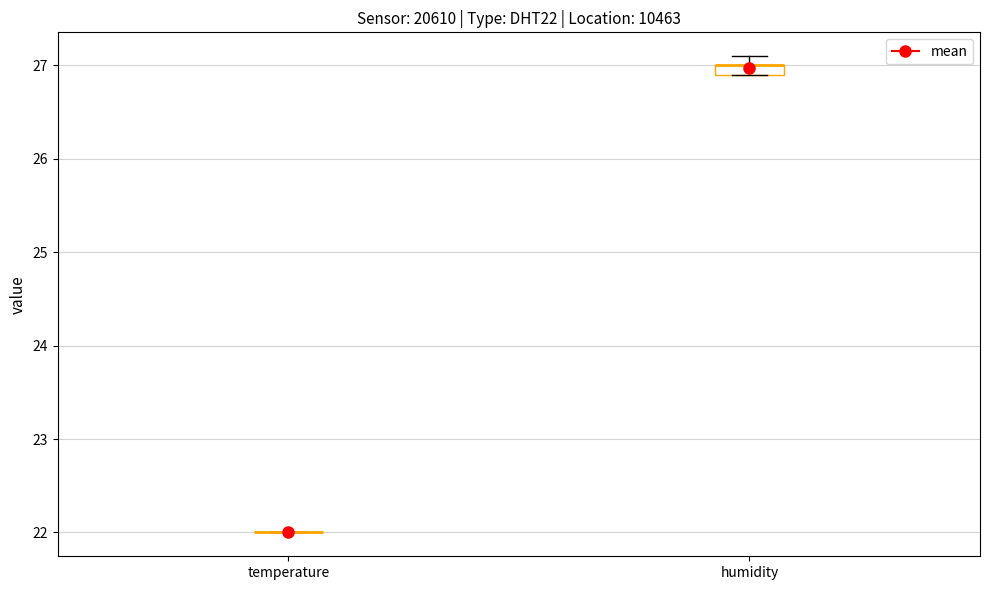

Which box is the tallest, from its lower edge to its upper edge?

humidity